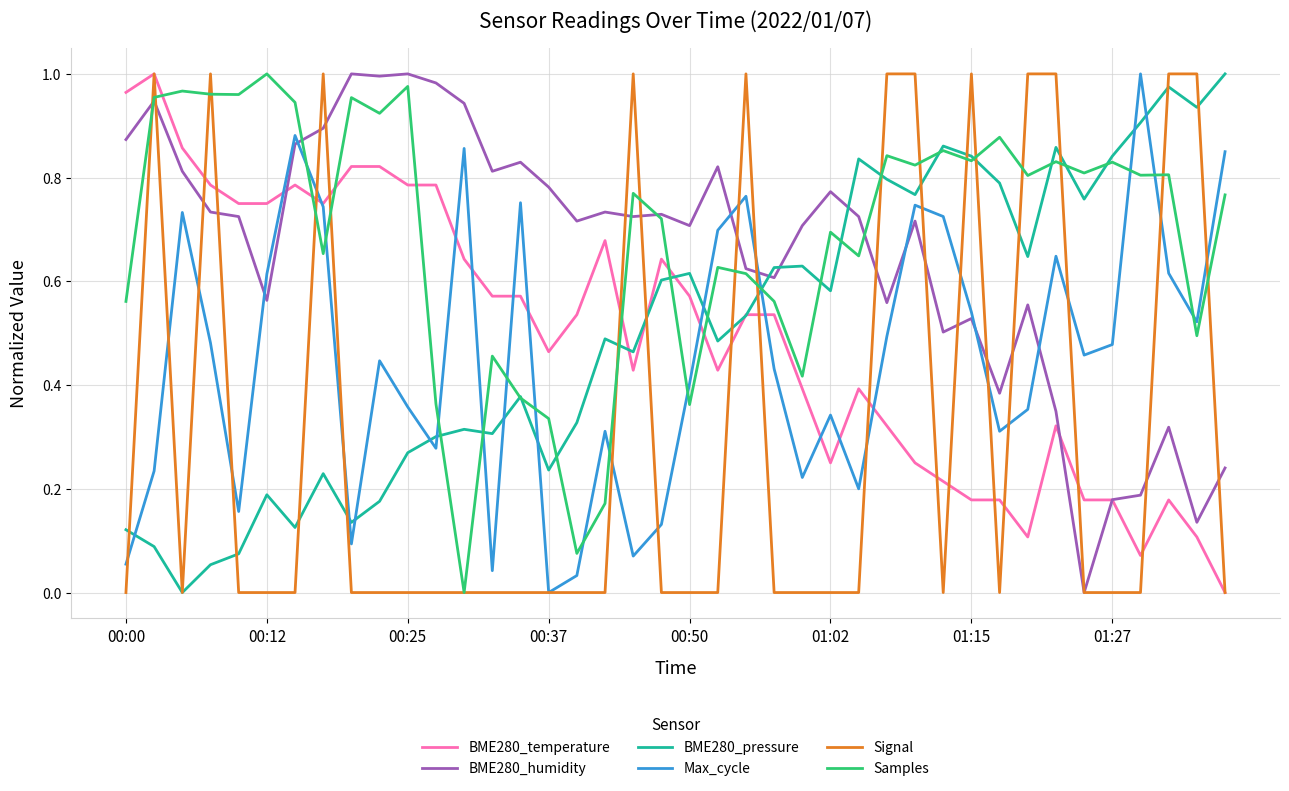

True or false: Samples and BME280_temperature cross at least once.

True